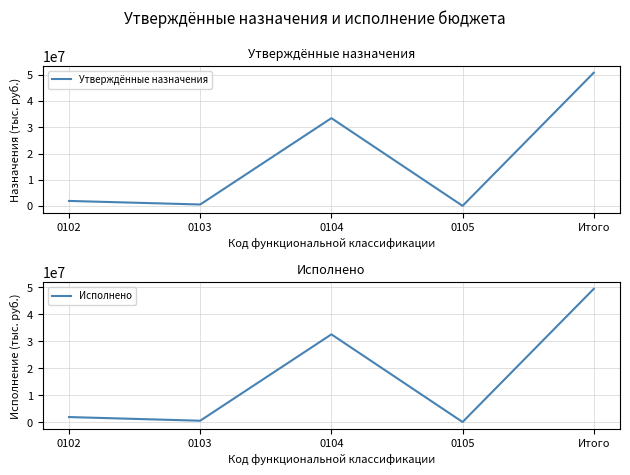

Does the chart have visible grid lines?

Yes